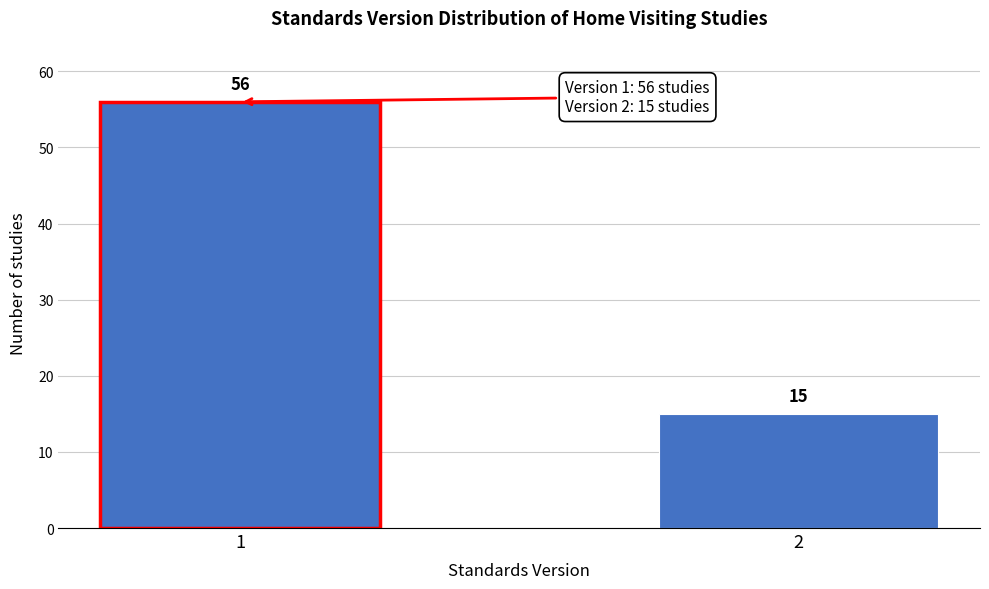

Reading left to right, extract all data points from this chart.

1=56	2=15